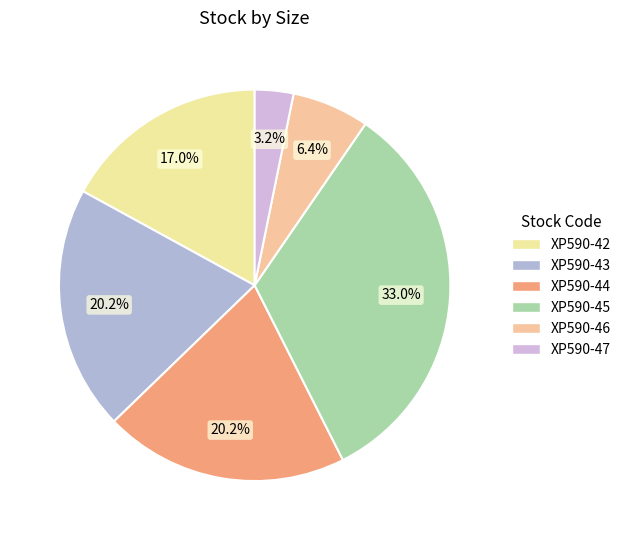

How many slices are in this pie chart?

6